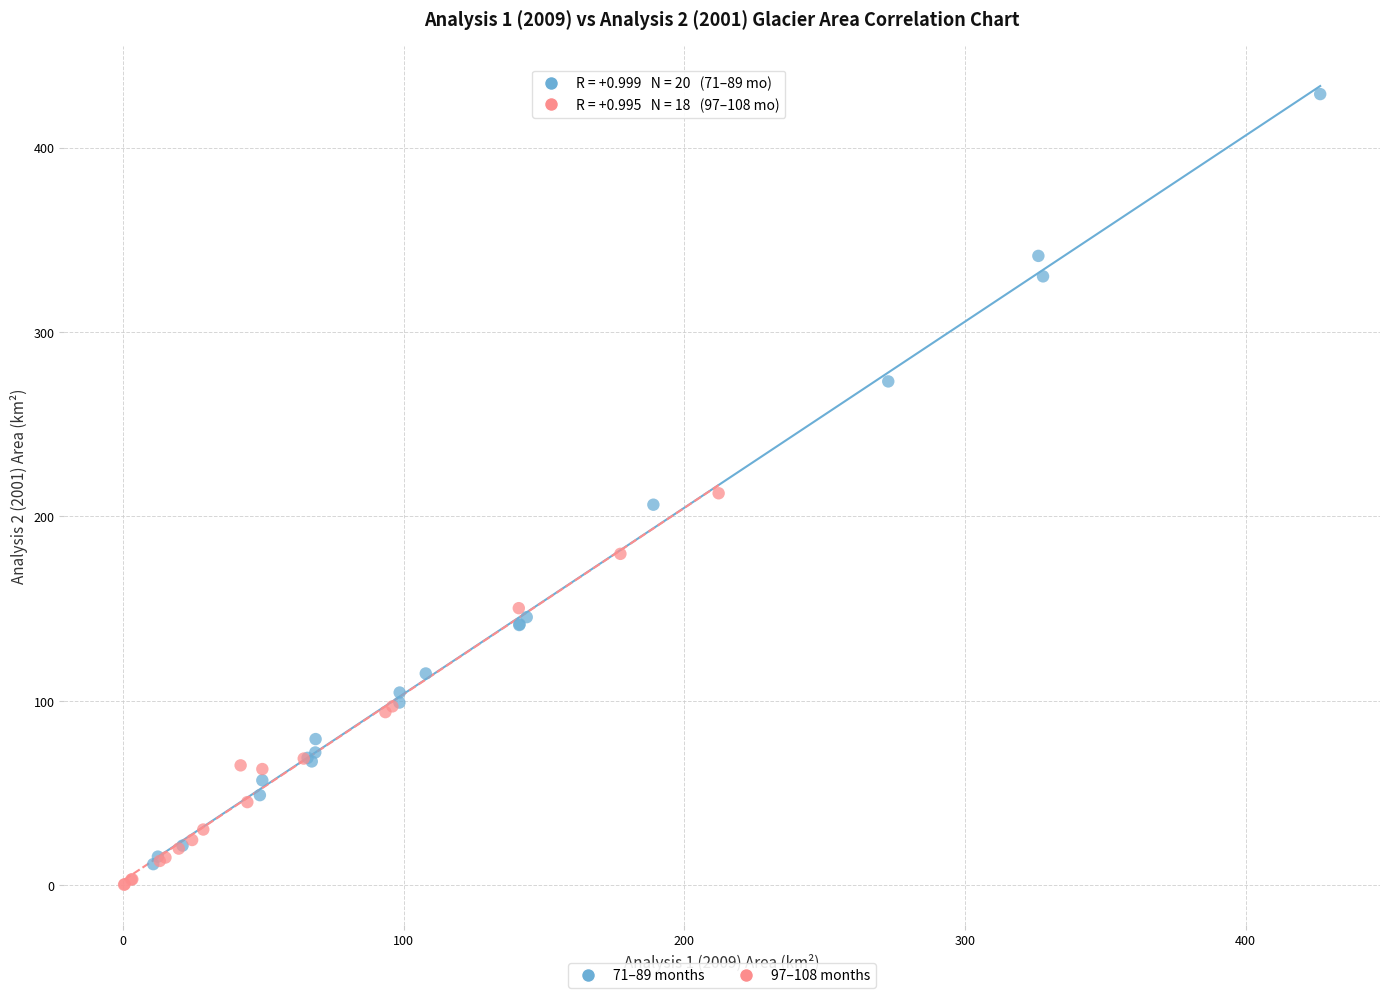

What are all the series names shown in the legend?

71–89 months, 97–108 months